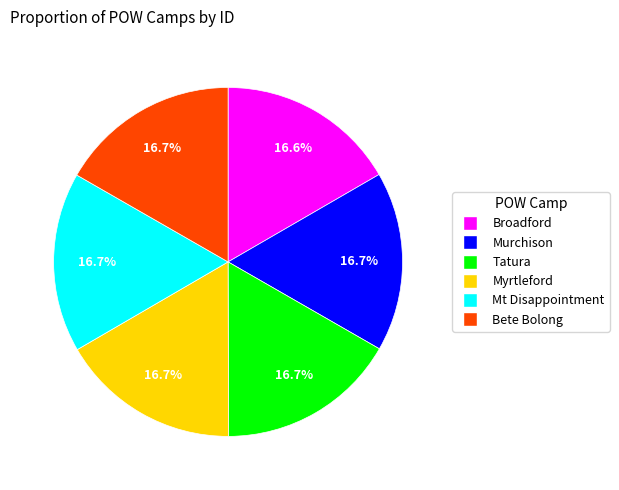

Is there any slice that represents more than half of the pie?

No